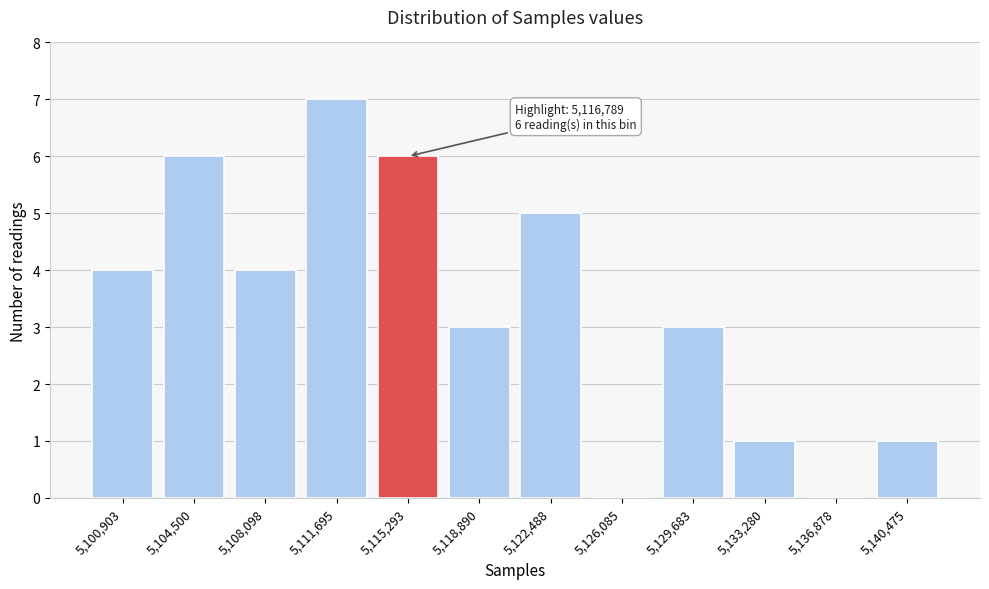

Reading left to right, list all the values displayed in this chart.

5,100,903=4	5,104,500=6	5,108,098=4	5,111,695=7	5,115,293=6	5,118,890=3	5,122,488=5	5,126,085=0	5,129,683=3	5,133,280=1	5,136,878=0	5,140,475=1